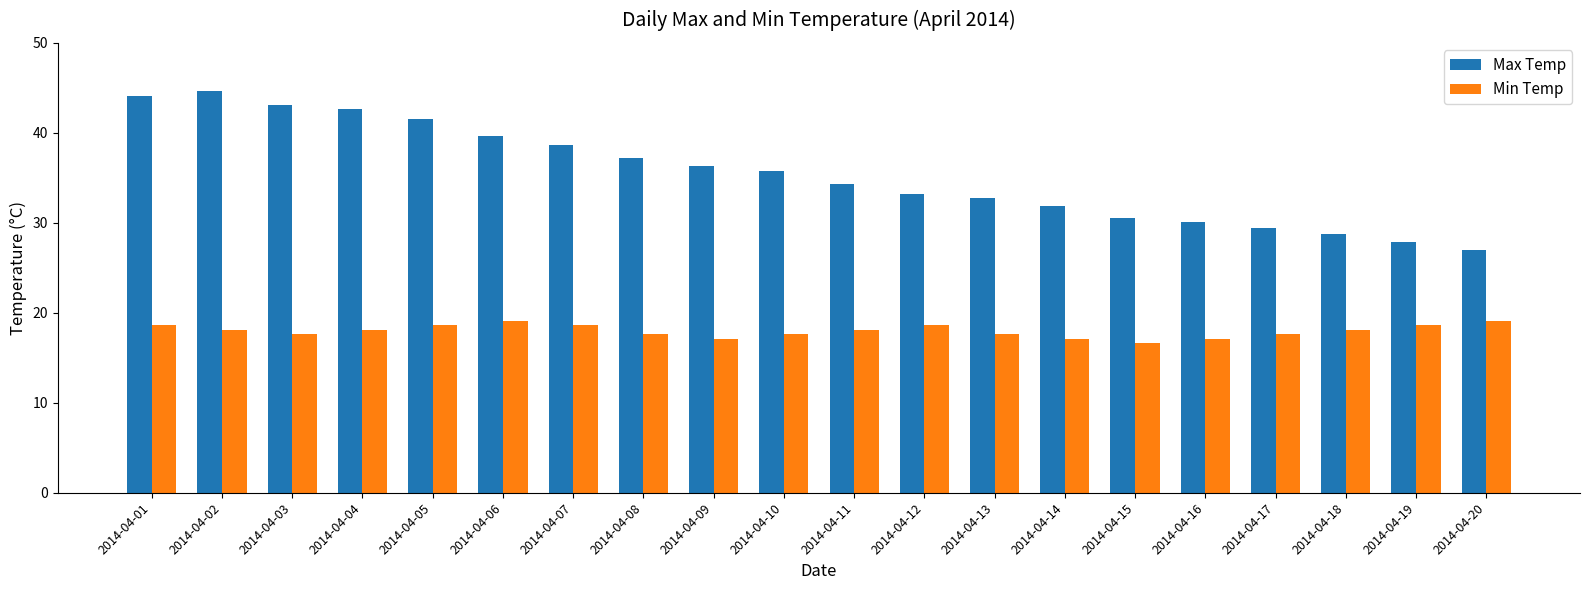

What is the difference between the highest and lowest values at 2014-04-02?

26.5